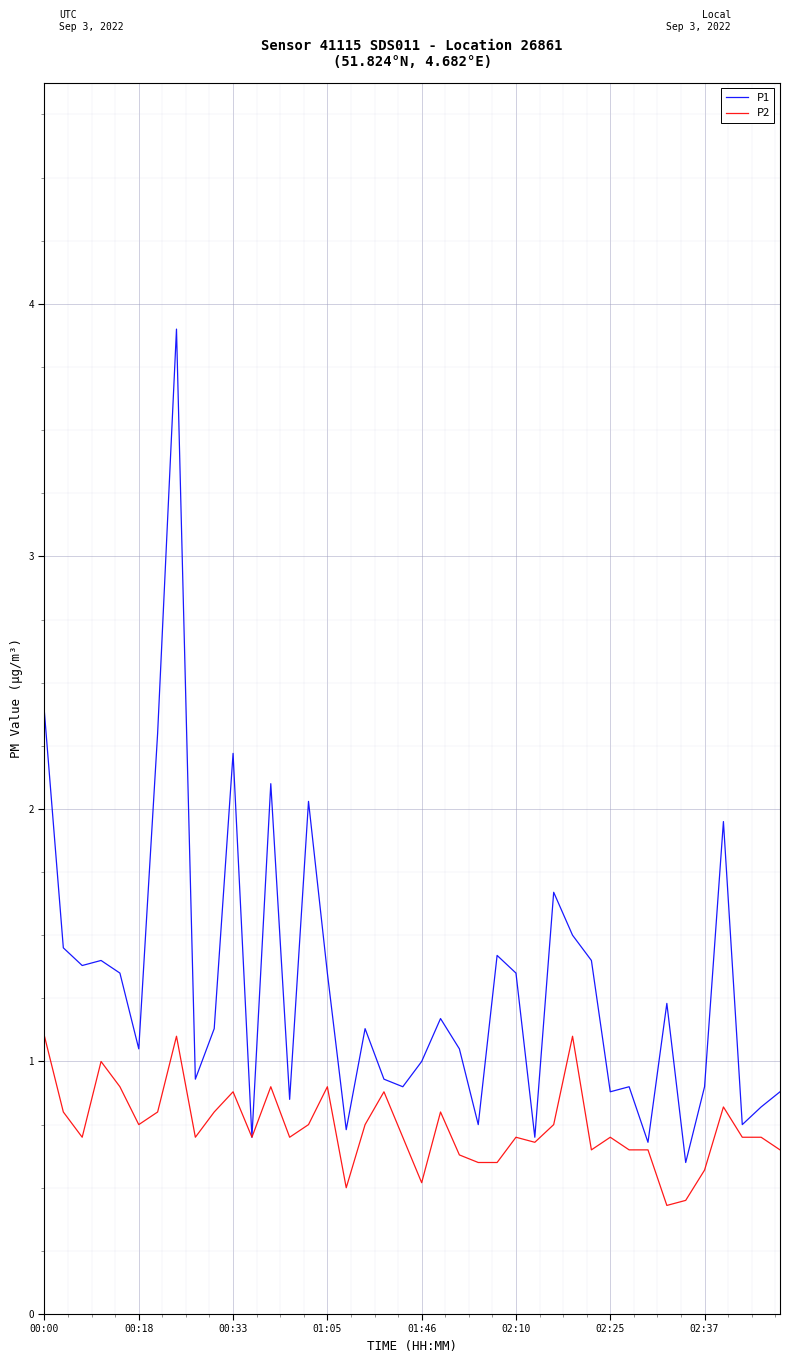

Which series has the largest total across all categories?

P1